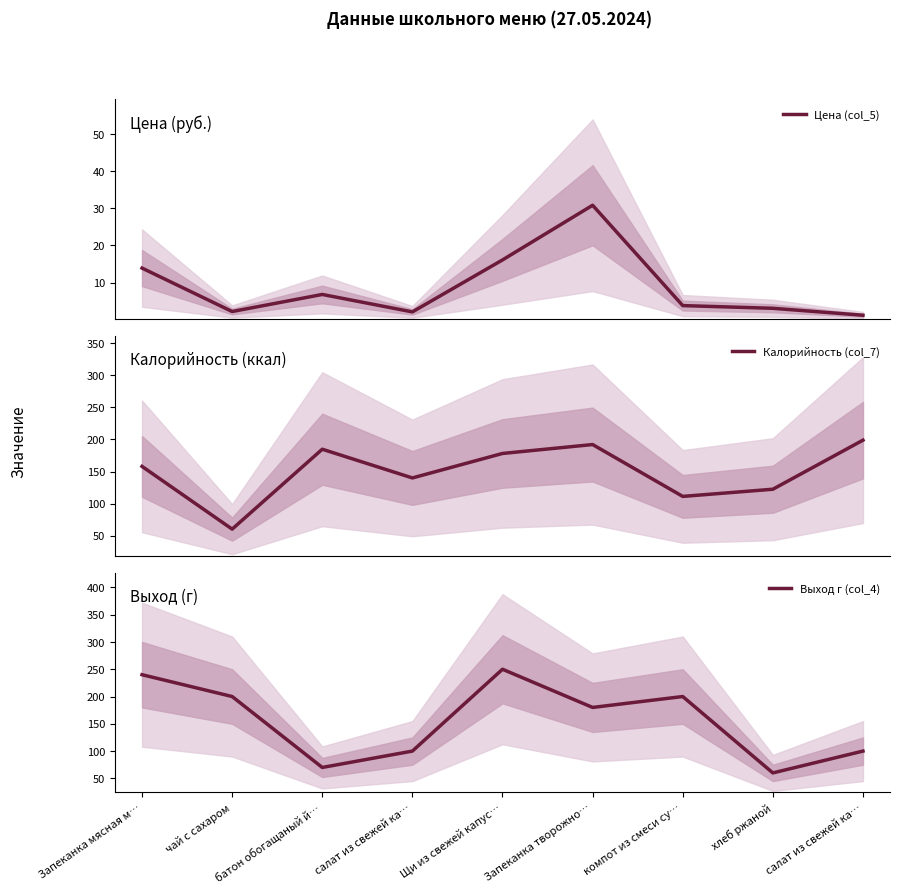

The value of Калорийность (col_7) at Запеканка творожно… is 314.8. True or false?

False